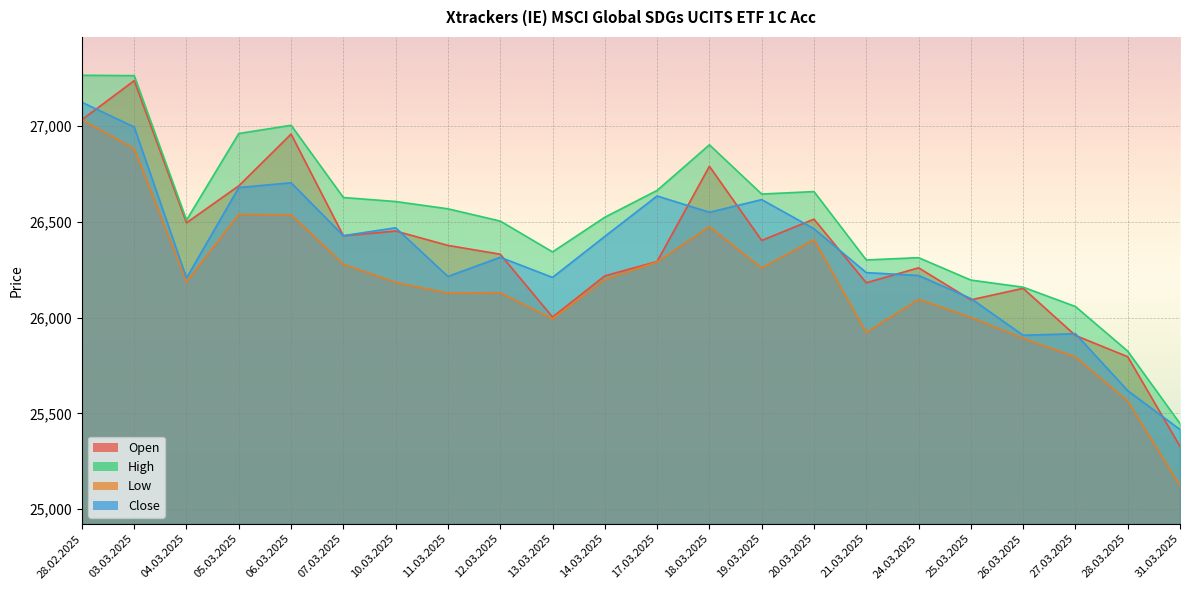

Rank the categories by High value from lowest to highest.

31.03.2025, 28.03.2025, 27.03.2025, 26.03.2025, 25.03.2025, 21.03.2025, 24.03.2025, 13.03.2025, 12.03.2025, 04.03.2025, 14.03.2025, 11.03.2025, 10.03.2025, 07.03.2025, 19.03.2025, 20.03.2025, 17.03.2025, 18.03.2025, 05.03.2025, 06.03.2025, 03.03.2025, 28.02.2025